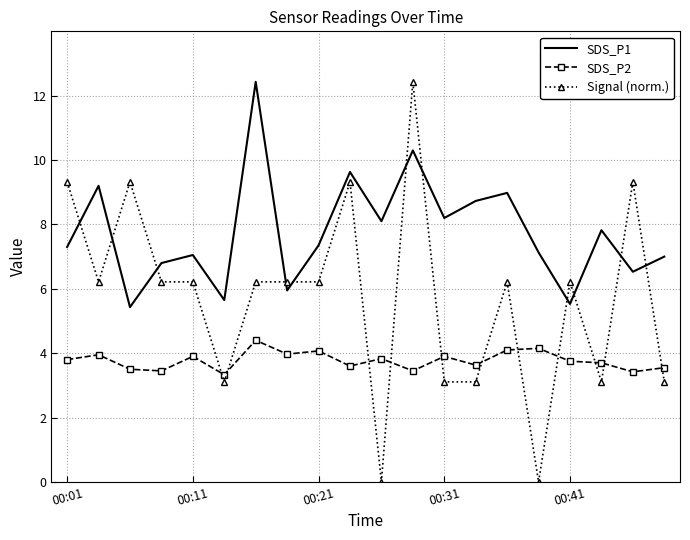

Which series has the widest spread of values?

Signal (norm.)